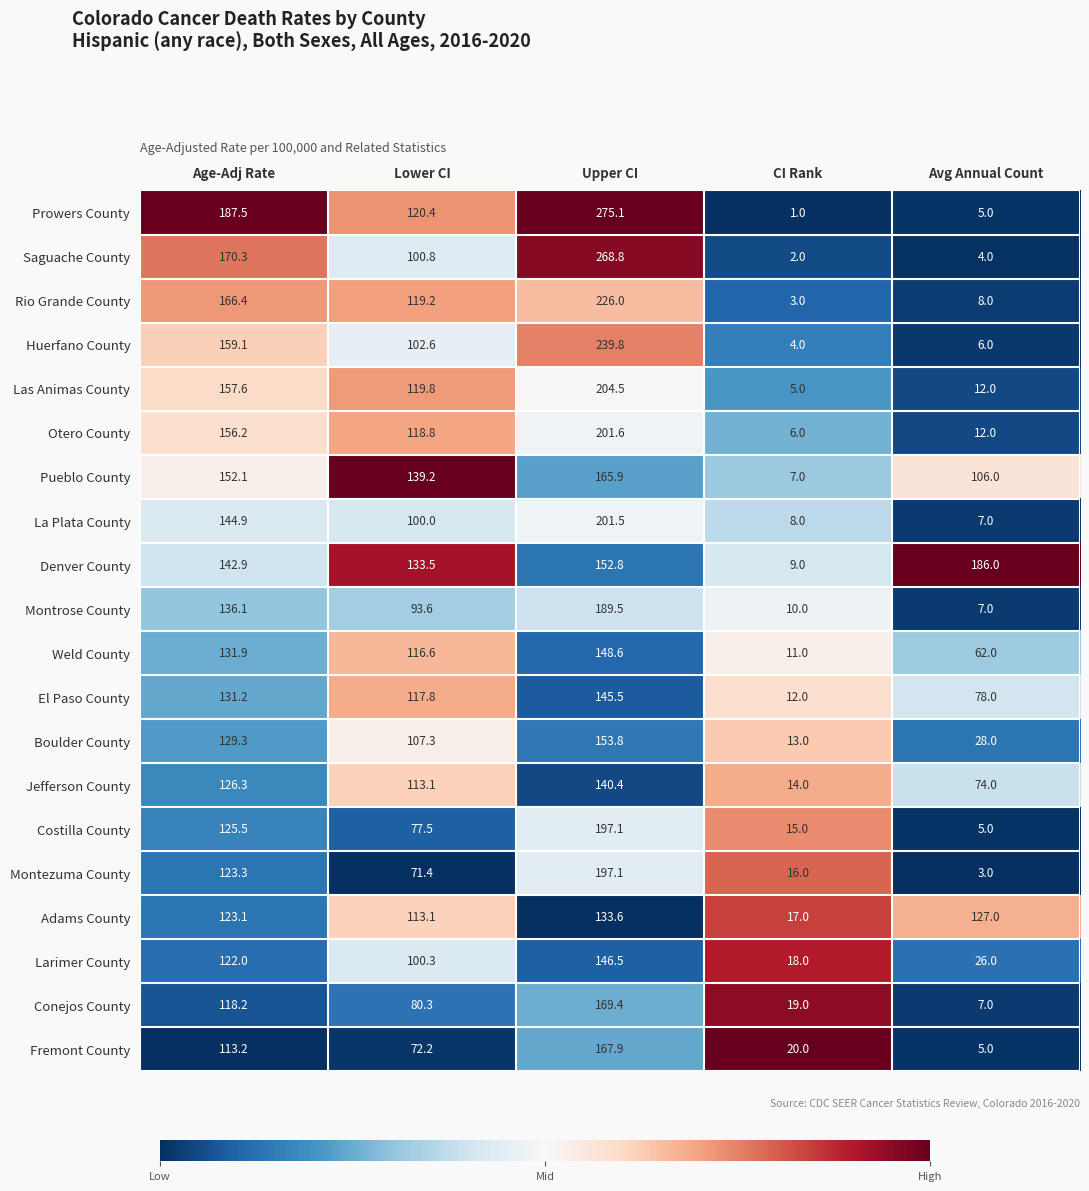

Read the La Plata County value at Lower CI.

100.0